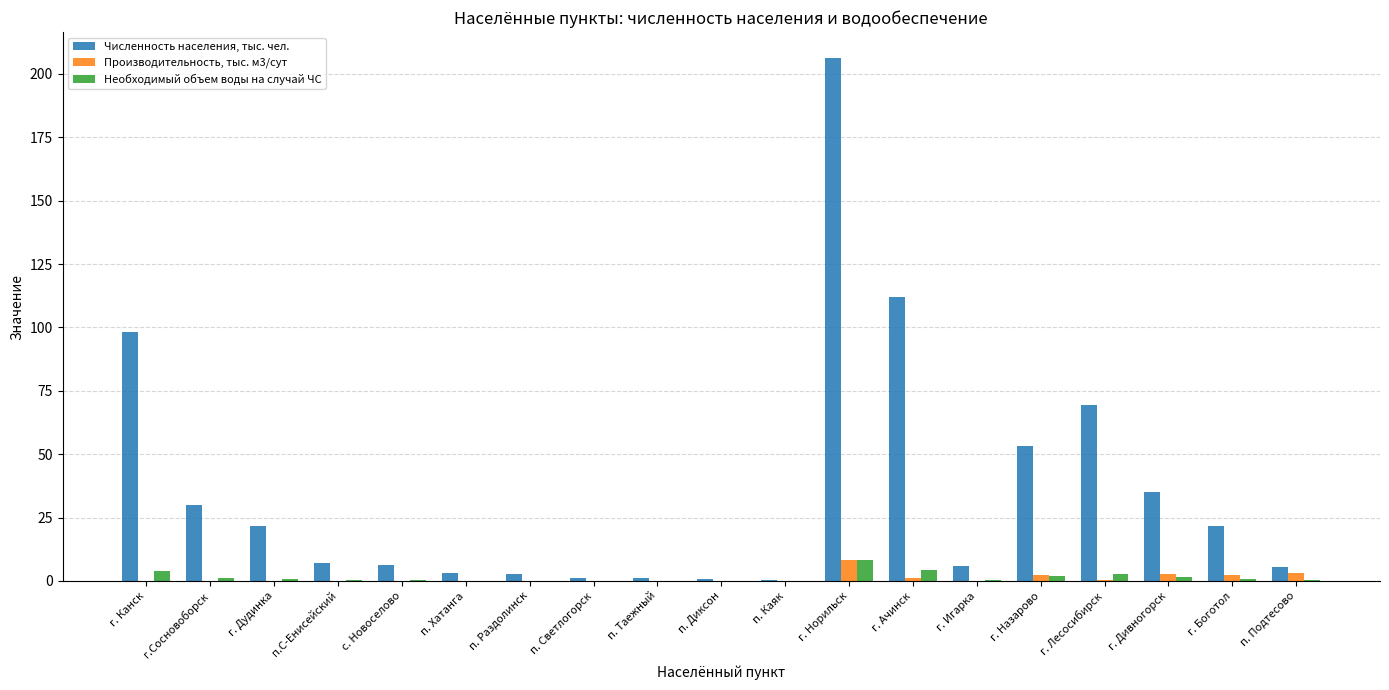

Which category has the highest value in the Производительность, тыс. м3/сут series?

г. Норильск